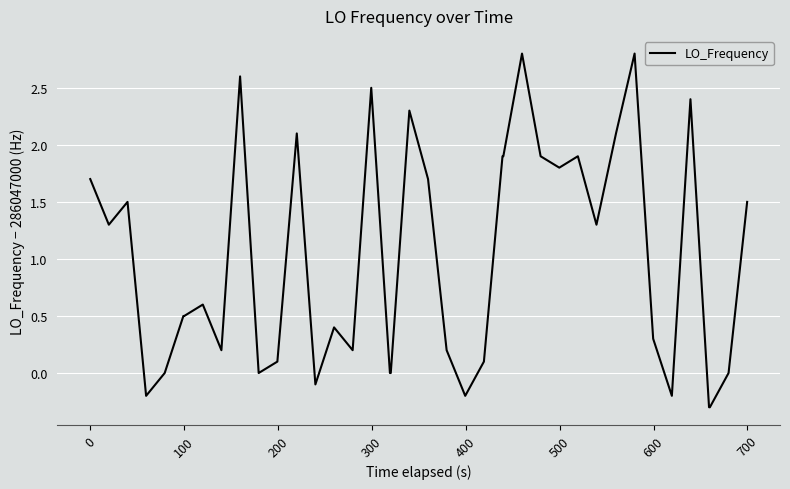

How many distinct data groups are displayed?

1